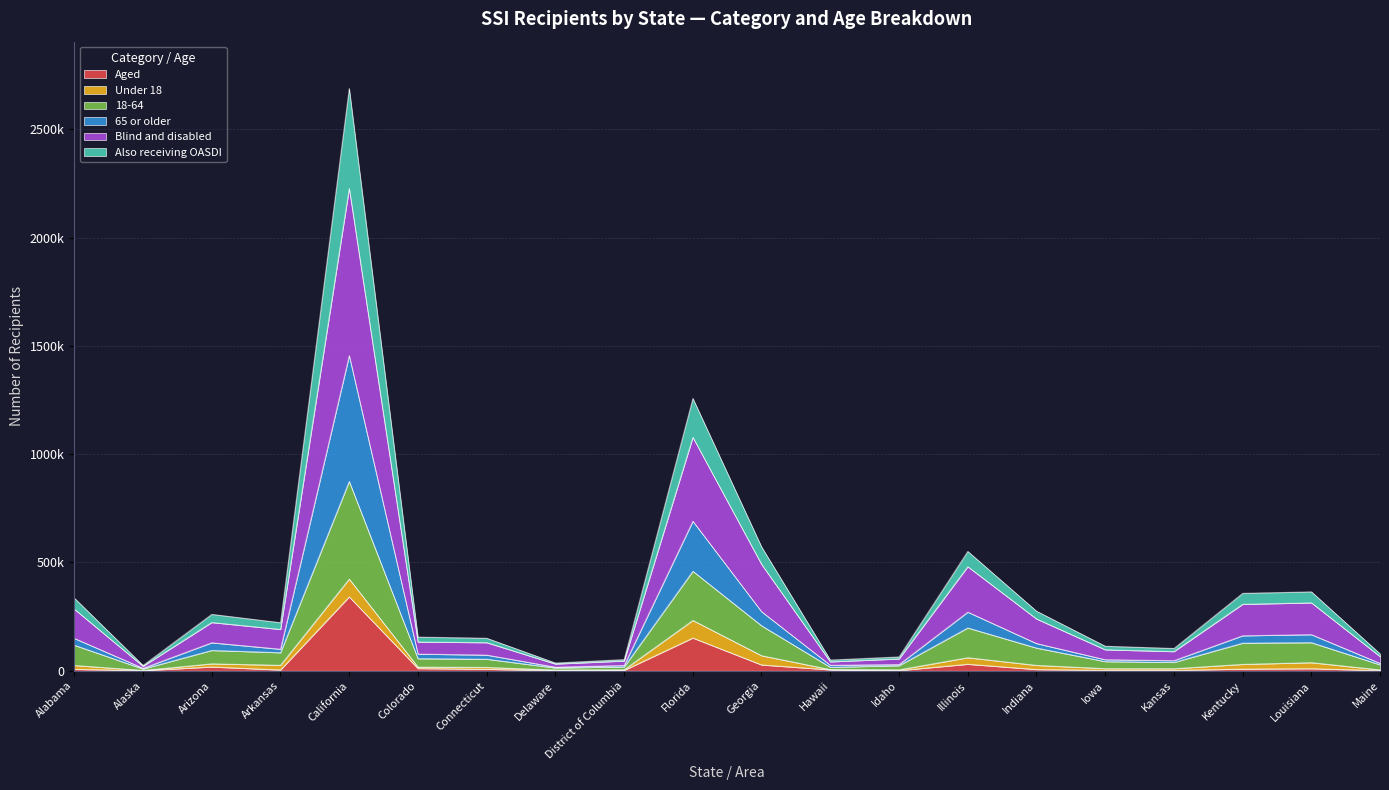

Between Kentucky and Alaska, which is larger?

Kentucky